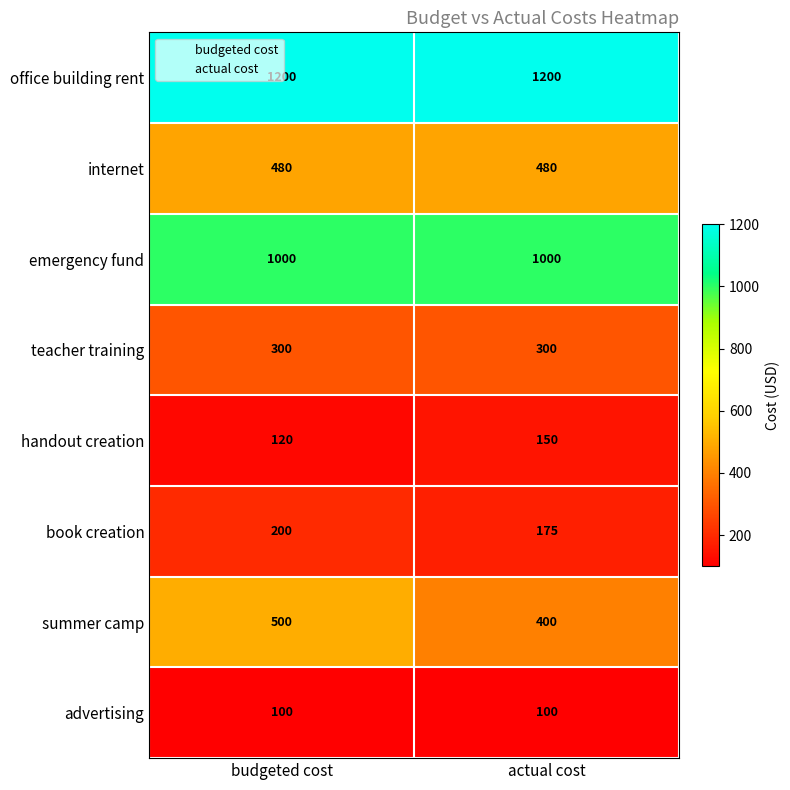

What is the average value of the advertising series?

100